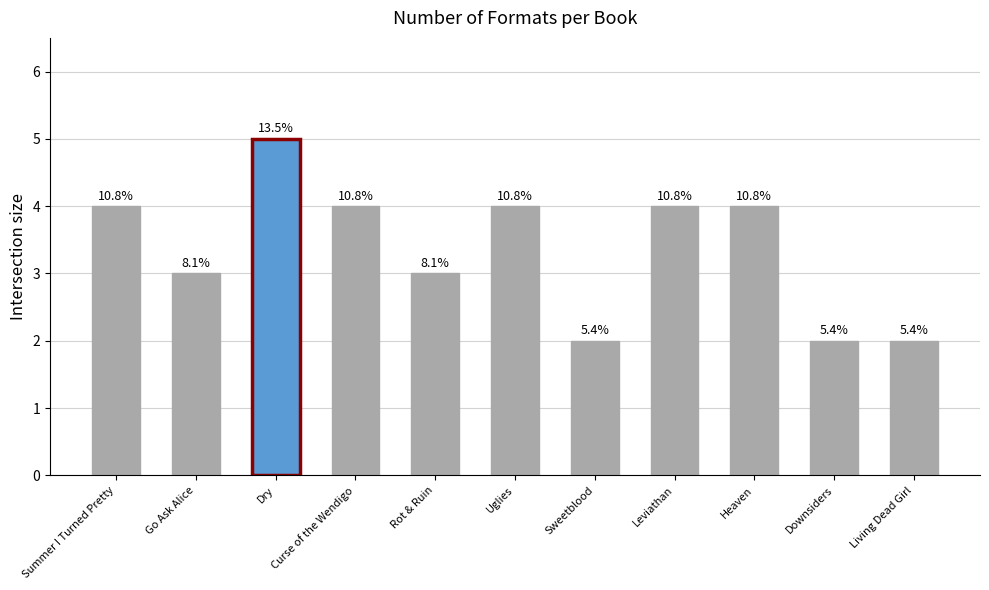

Which has a higher value, Curse of the Wendigo or Heaven?

Curse of the Wendigo